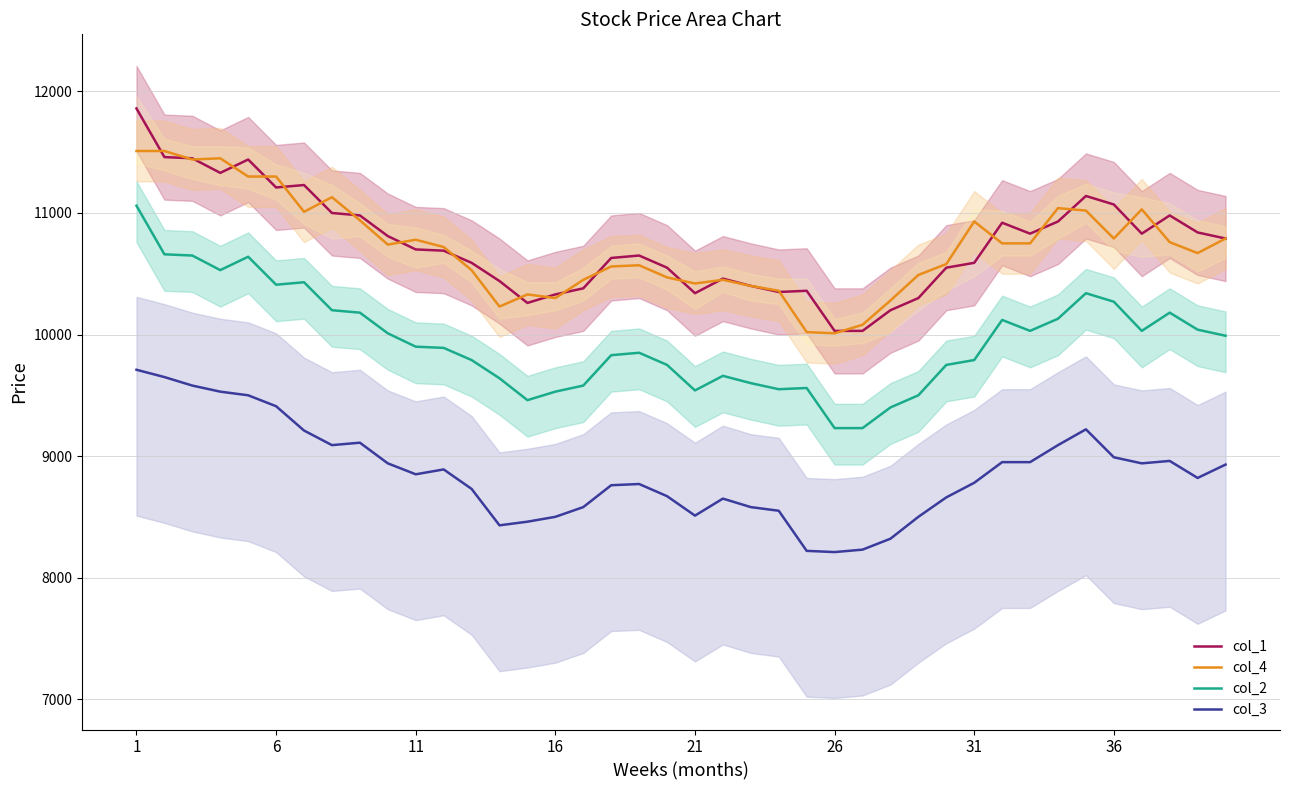

How many lines are shown in the chart?

4